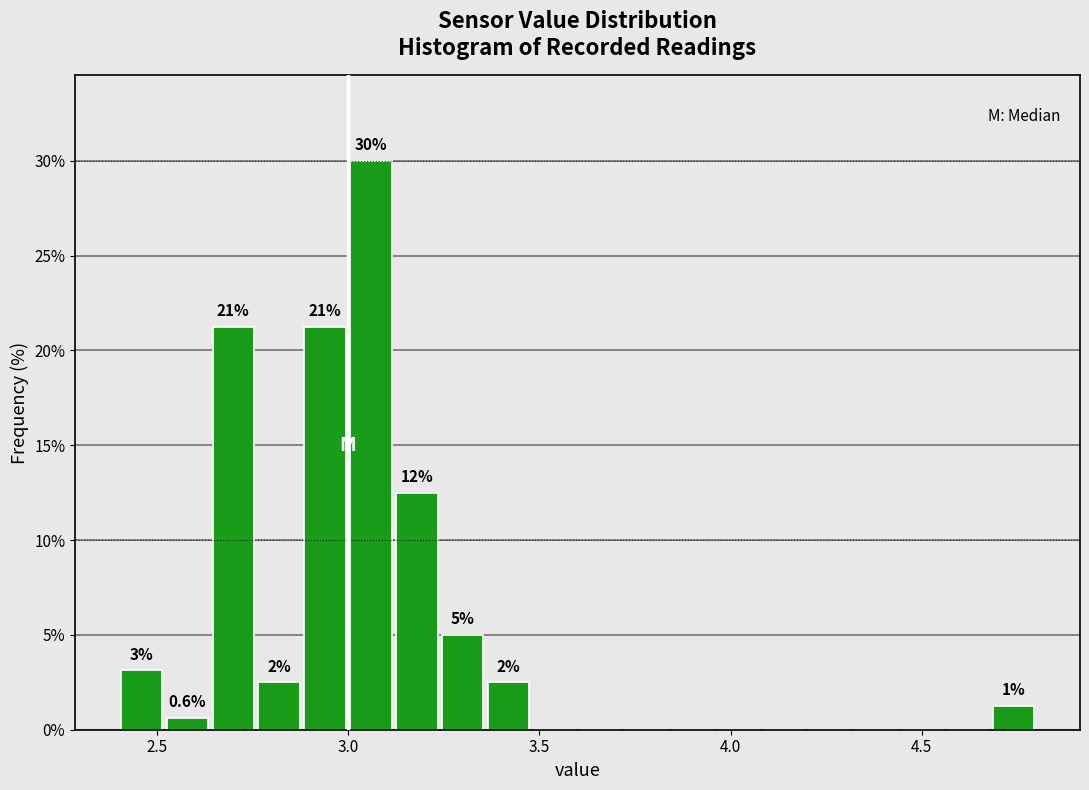

Read against the x-axis, roughly where is the centre of the tallest bar?

3.05